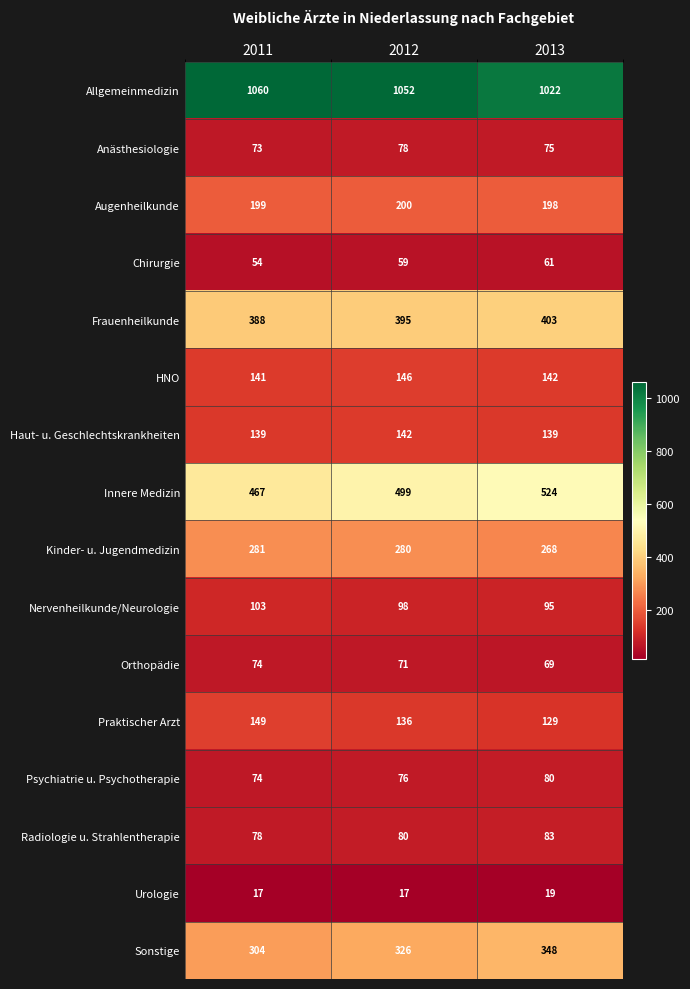

Rank the series by their maximum value, from lowest to highest.

Urologie, Chirurgie, Orthopädie, Anästhesiologie, Psychiatrie u. Psychotherapie, Radiologie u. Strahlentherapie, Nervenheilkunde/Neurologie, Haut- u. Geschlechtskrankheiten, HNO, Praktischer Arzt, Augenheilkunde, Kinder- u. Jugendmedizin, Sonstige, Frauenheilkunde, Innere Medizin, Allgemeinmedizin